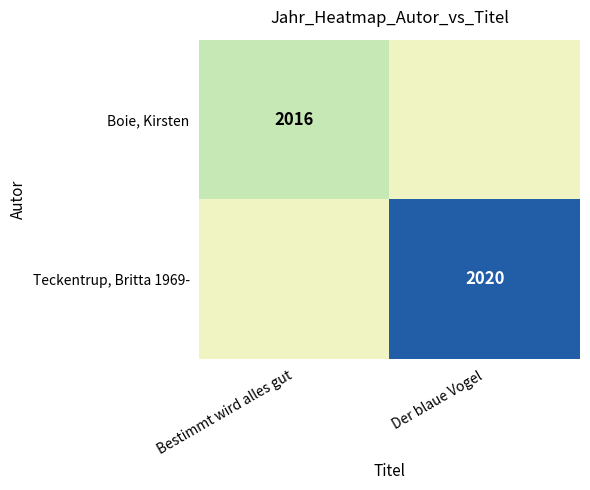

The value of Teckentrup, Britta 1969- at Der blaue Vogel is 3536. True or false?

False